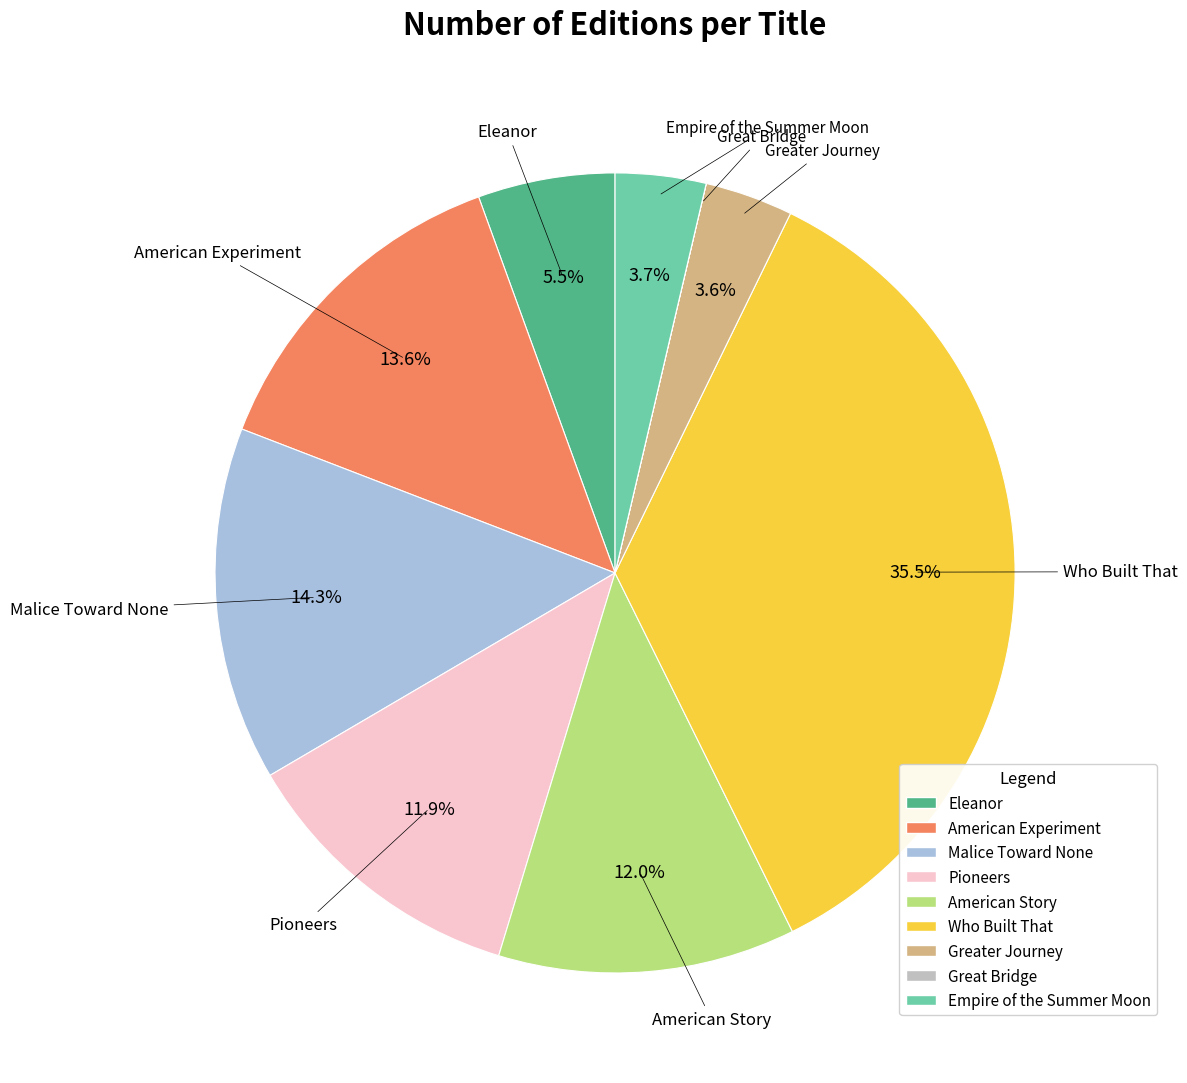

Between Greater Journey and American Story, which is larger?

American Story